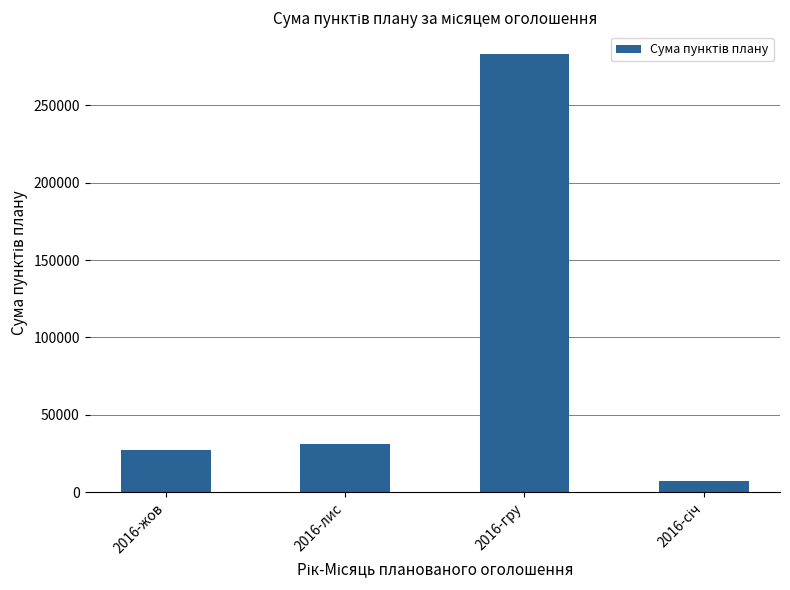

What is the smallest value displayed?

7105.0